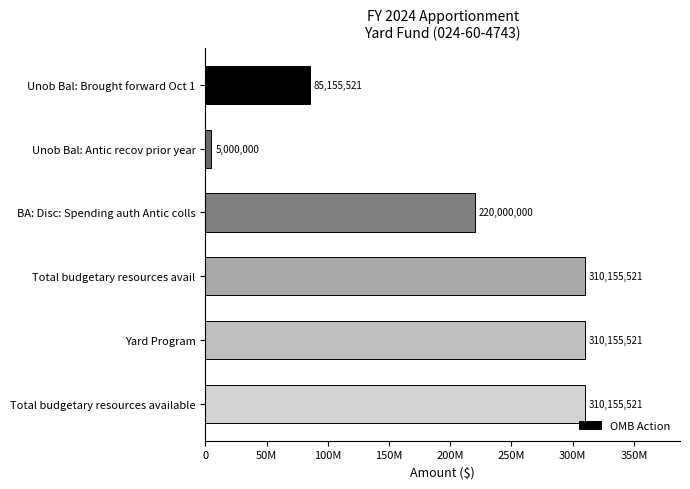

Does the chart contain any negative values?

No